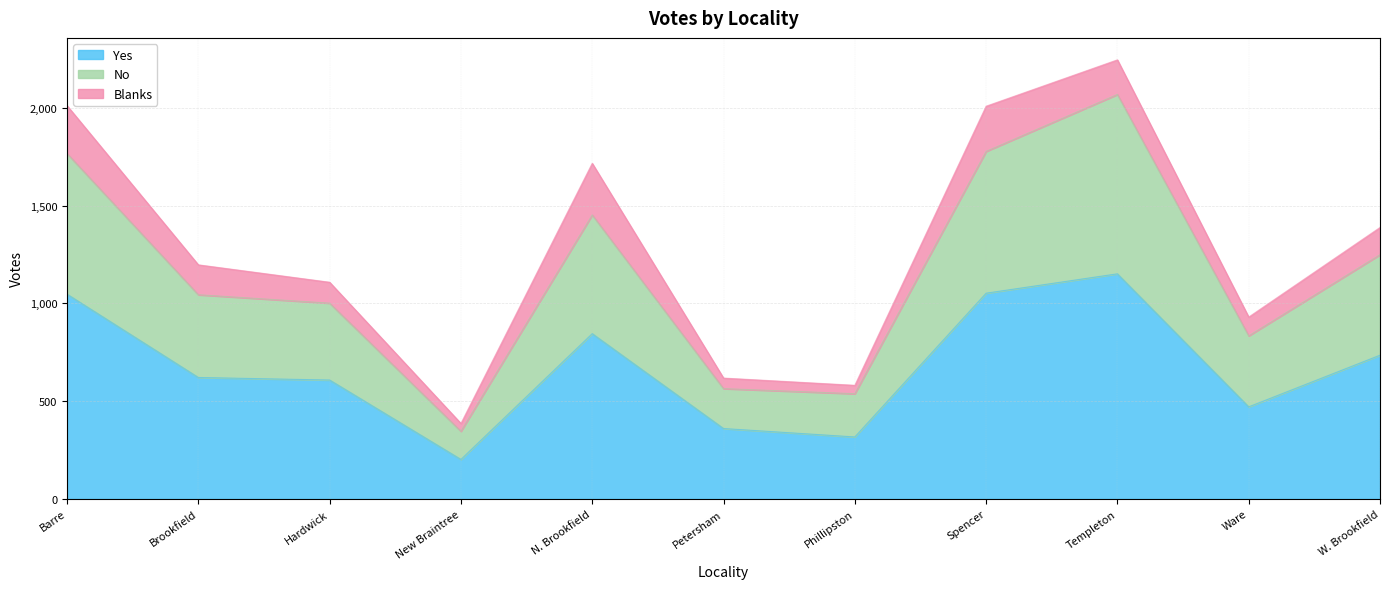

What is the greatest value displayed?

2068